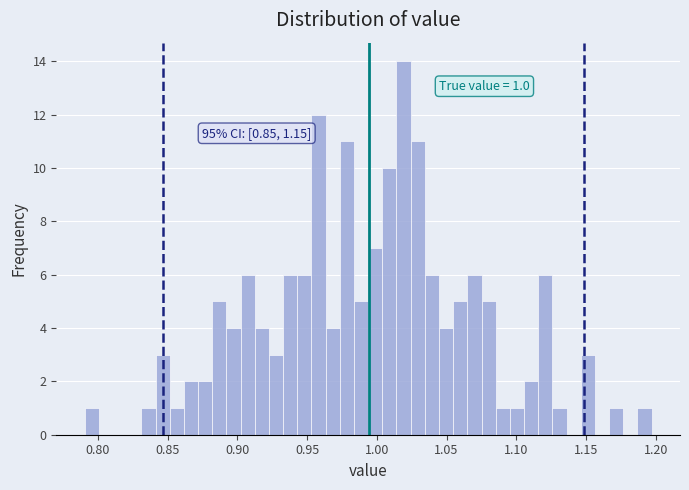

Read against the x-axis, roughly where is the centre of the tallest bar?

1.020